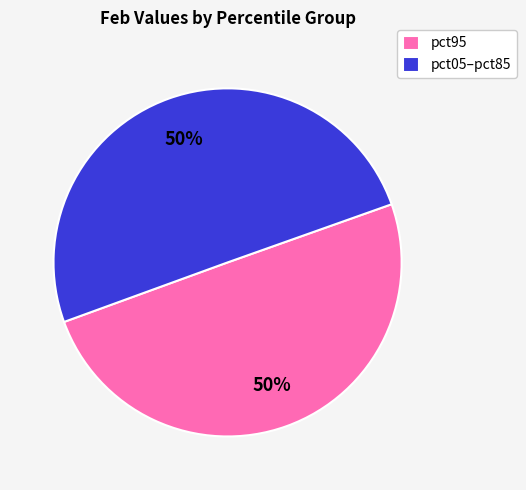

Is it true that pct95 is 50% of the pie?

True